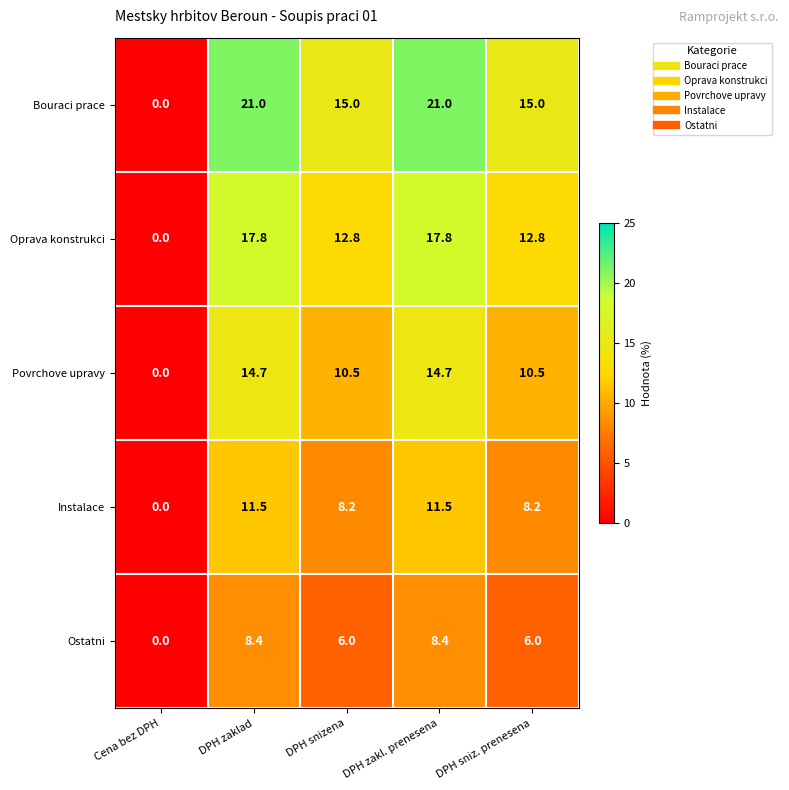

Reading right to left, what are all the values shown in this chart?

Bouraci prace: 15.0	21.0	15.0	21.0	0.0
Oprava konstrukci: 12.8	17.8	12.8	17.8	0.0
Povrchove upravy: 10.5	14.7	10.5	14.7	0.0
Instalace: 8.2	11.5	8.2	11.5	0.0
Ostatni: 6.0	8.4	6.0	8.4	0.0